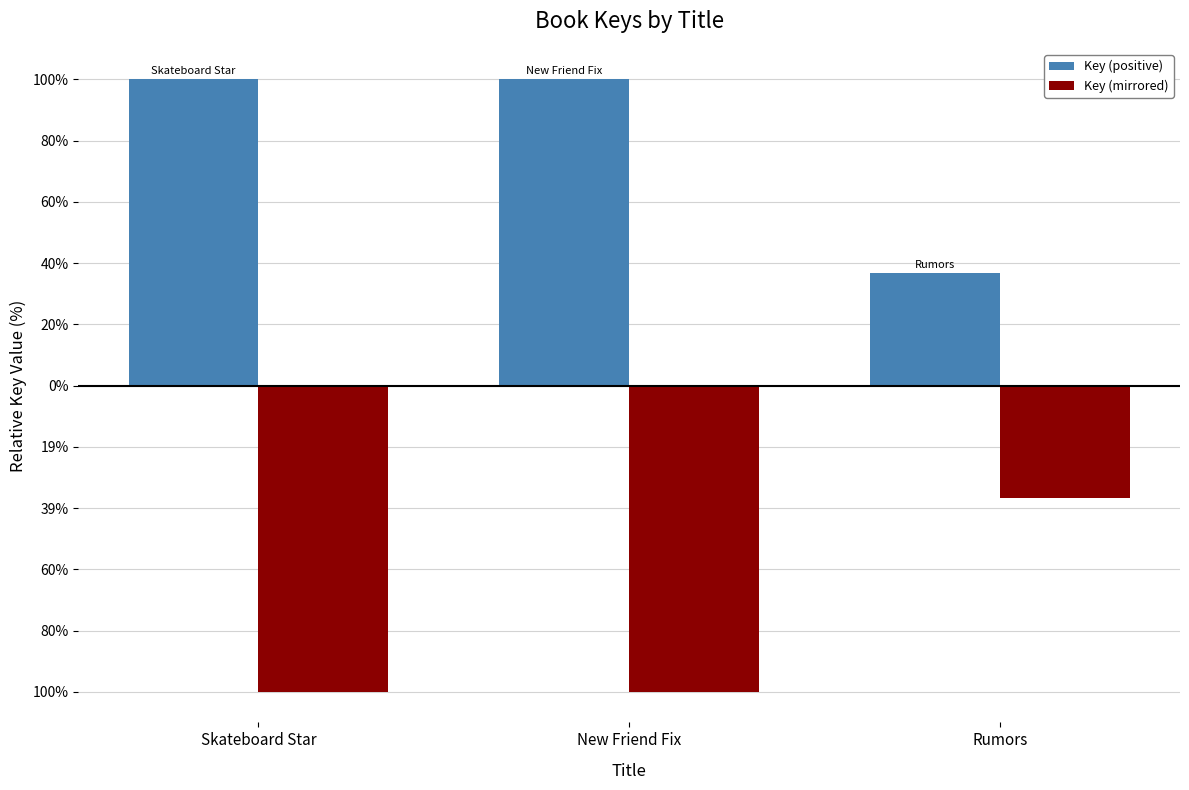

What is the value of the Key (positive) bar at the 3rd from the left?

0.4